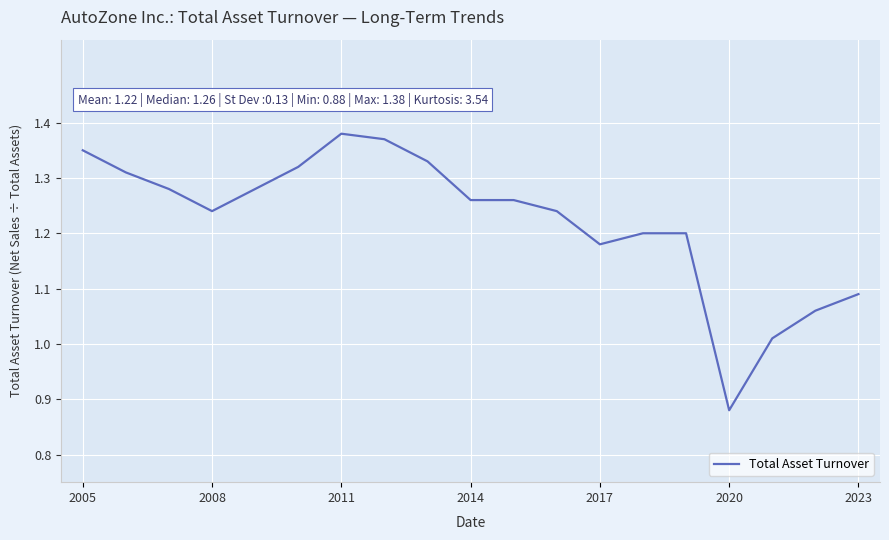

What is the difference between the maximum and minimum values?

0.5